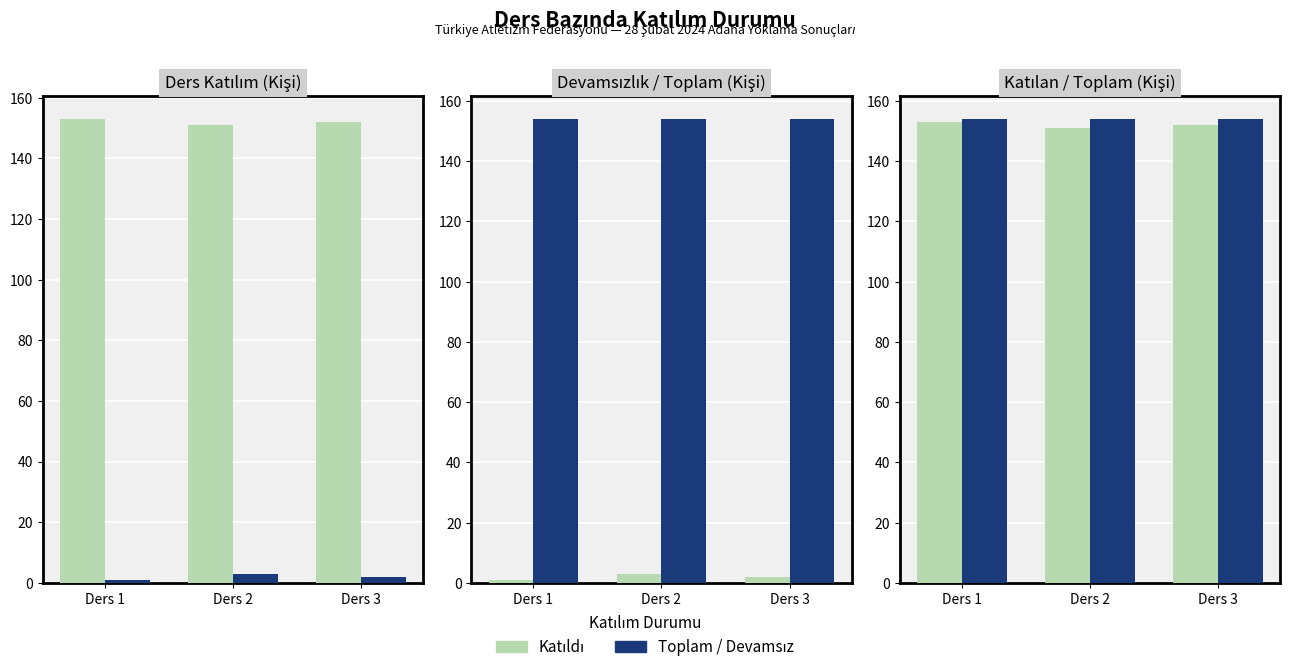

What is the sum of all Toplam / Devamsız values?

462